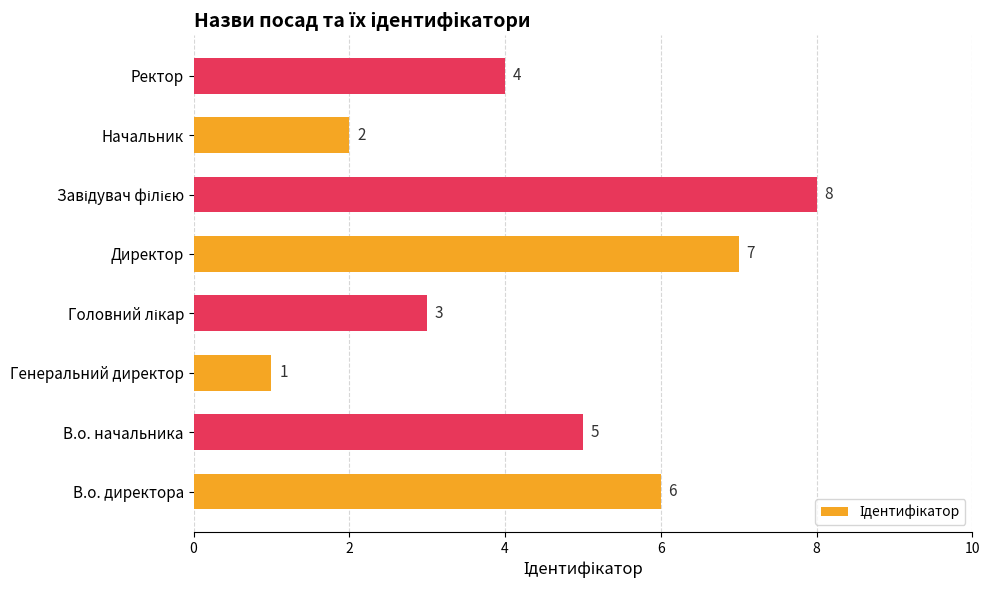

At which category does the chart reach its minimum across all series?

Генеральний директор